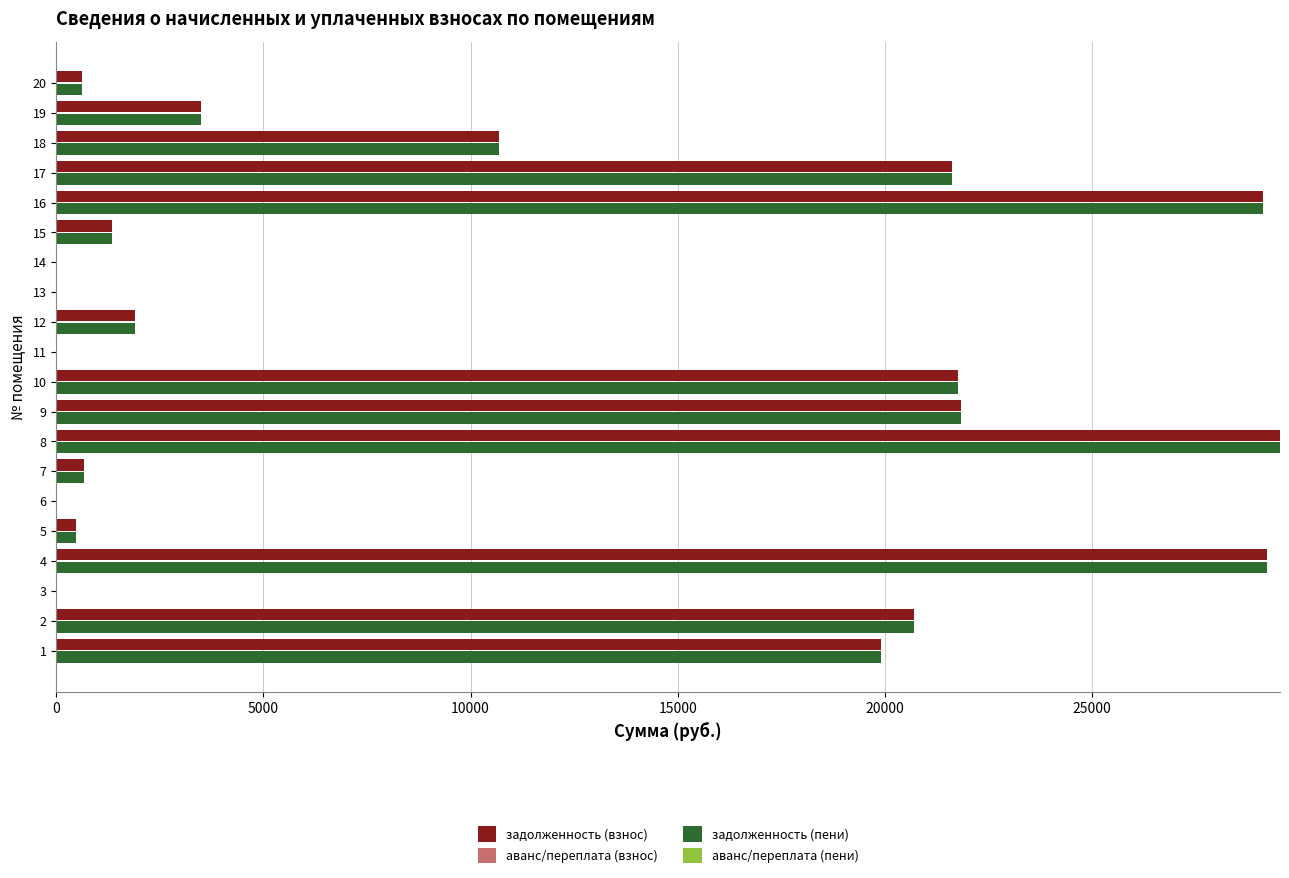

Is it true that задолженность (пени) equals 4864.8 at 18?

False